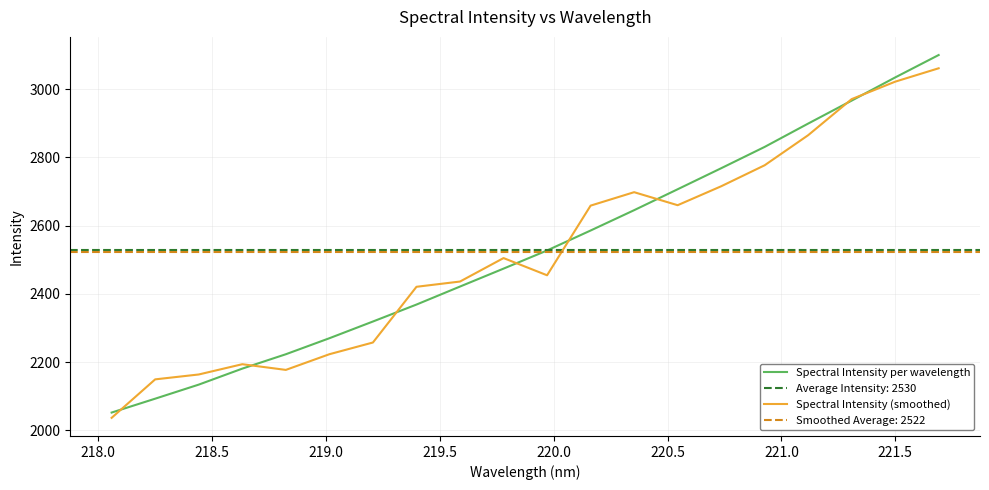

What is the sum of all Spectral Intensity (smoothed) values?

50443.4